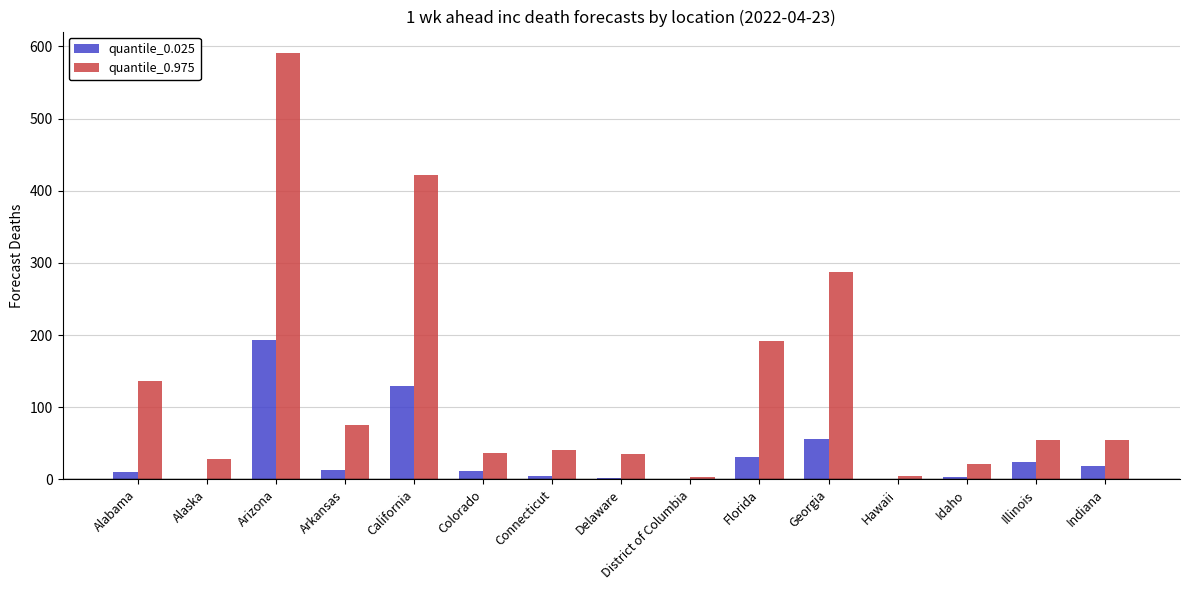

What is the greatest value displayed?

591